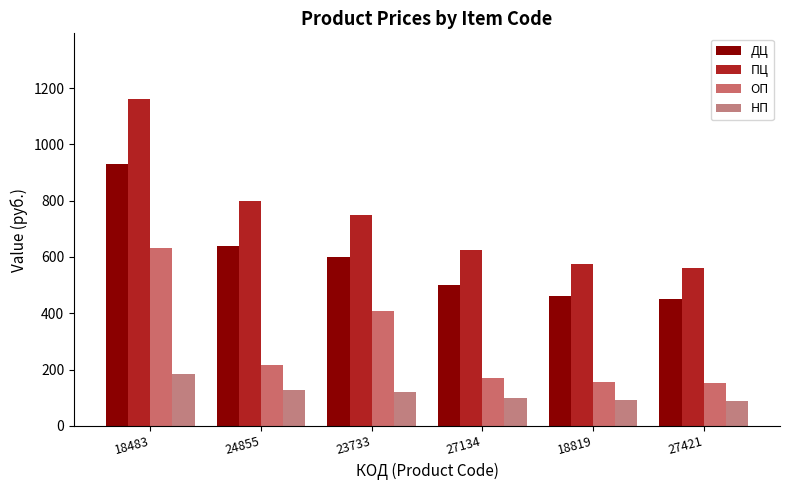

Is it true that ОП equals 631 at 18483?

True